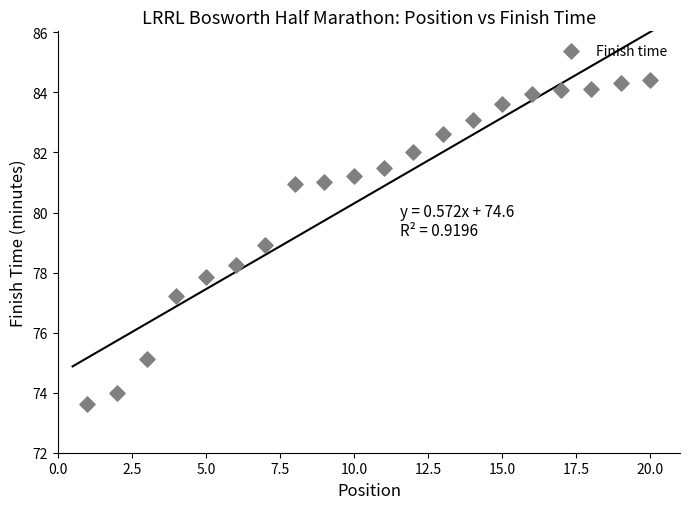

What is the range of X values (max minus min)?

19.0